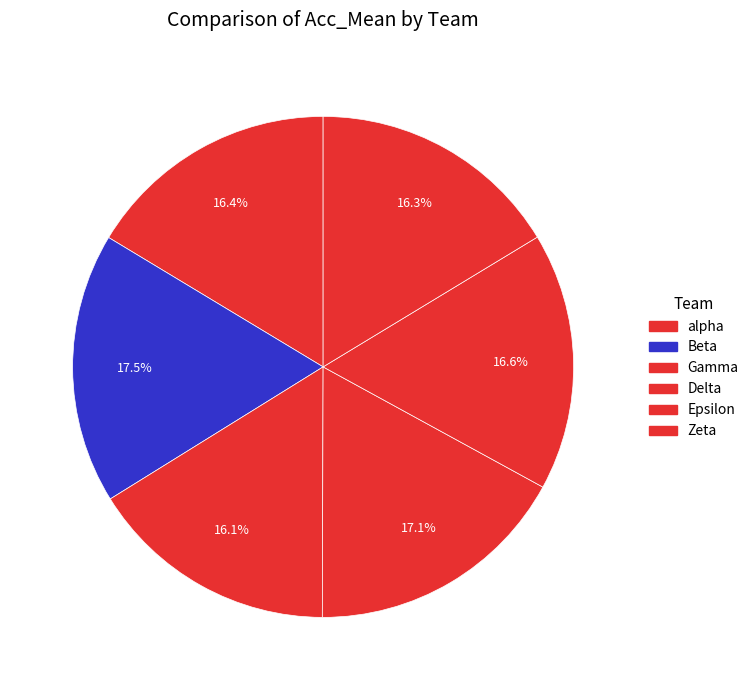

What percentage is the Zeta slice, to the nearest percent?

16%